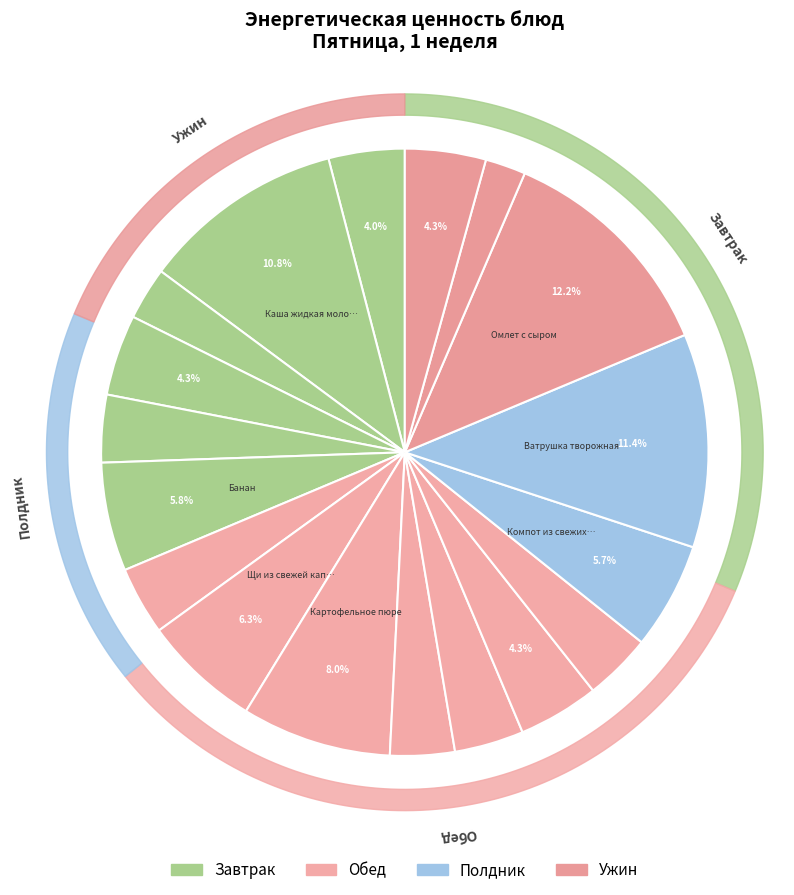

True or false: Хлеб ржано-пшеничный (завтрак) accounts for 4% of the total.

True